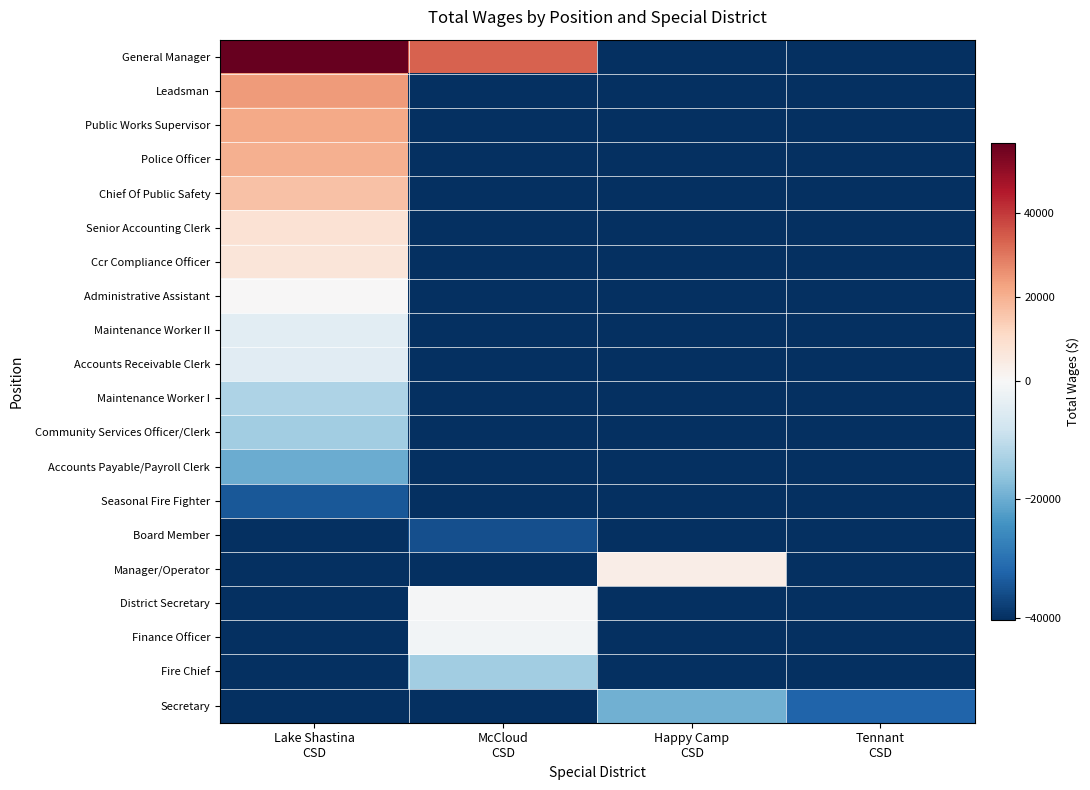

At how many categories does at least one series exceed 20410?

2